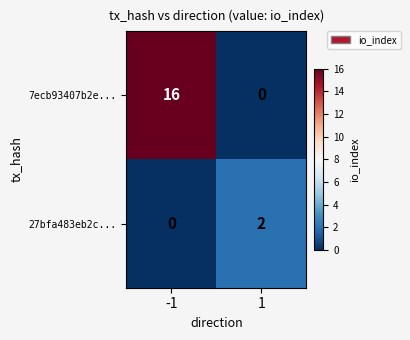

Reading right to left, list all the values displayed in this chart.

7ecb93407b2e...: 0	16
27bfa483eb2c...: 2	0